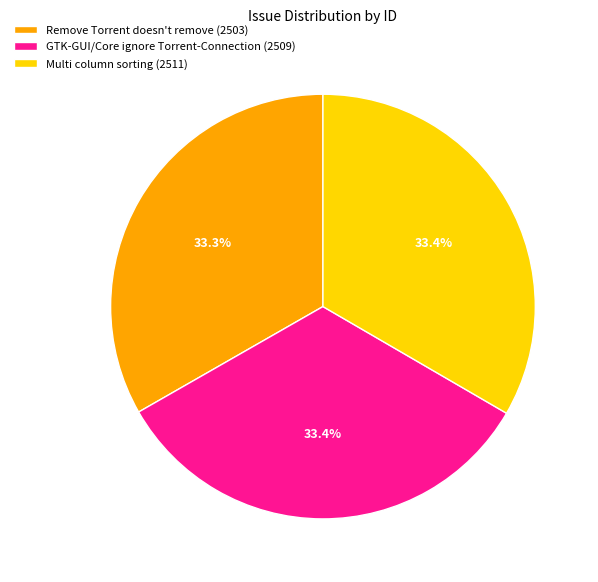

Is GTK-GUI/Core ignore Torrent-Connection the majority of the pie?

No